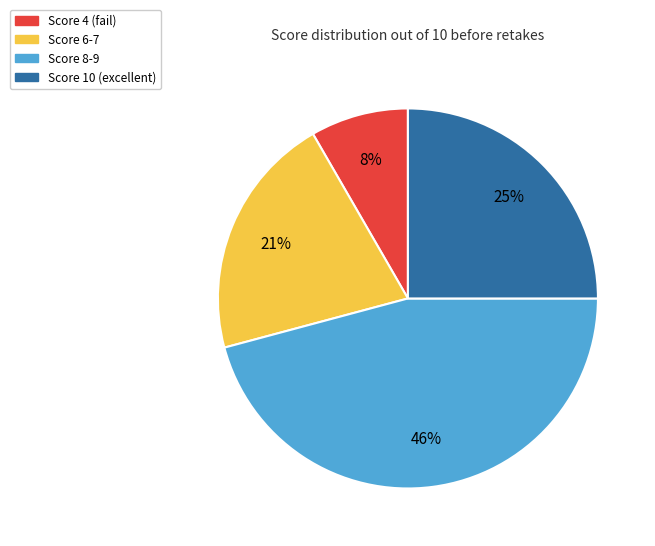

True or false: Score 6-7 accounts for 21% of the total.

True